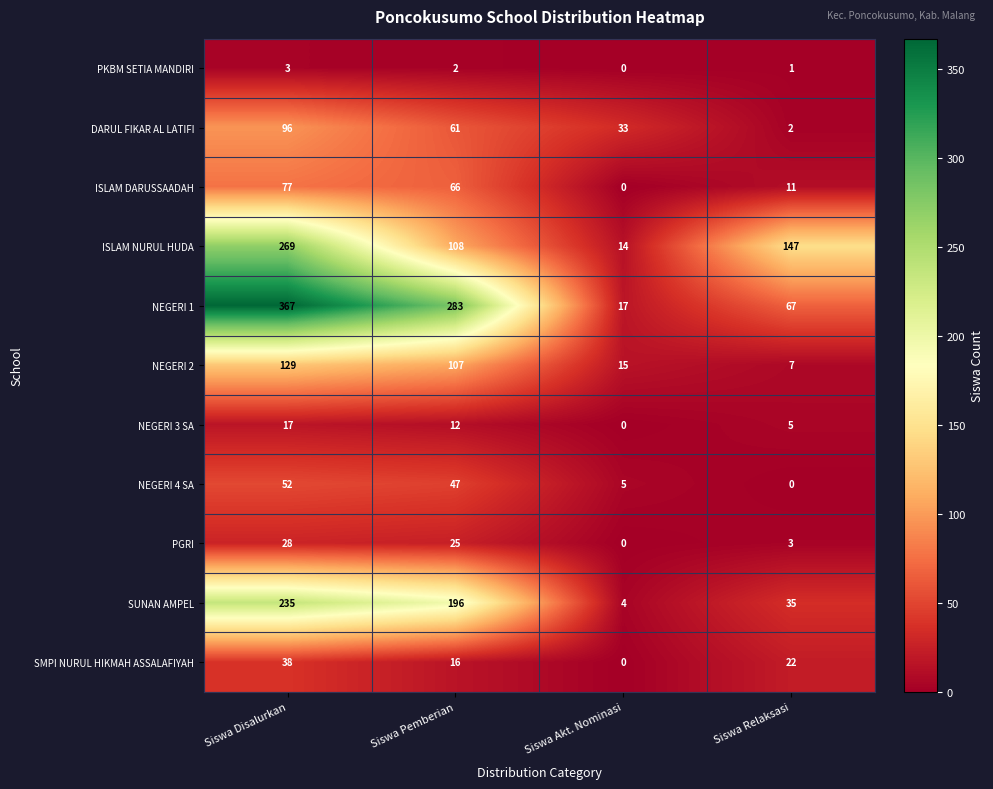

Rank the series at Siswa Pemberian from highest to lowest value.

NEGERI 1, SUNAN AMPEL, ISLAM NURUL HUDA, NEGERI 2, ISLAM DARUSSAADAH, DARUL FIKAR AL LATIFI, NEGERI 4 SA, PGRI, SMPI NURUL HIKMAH ASSALAFIYAH, NEGERI 3 SA, PKBM SETIA MANDIRI